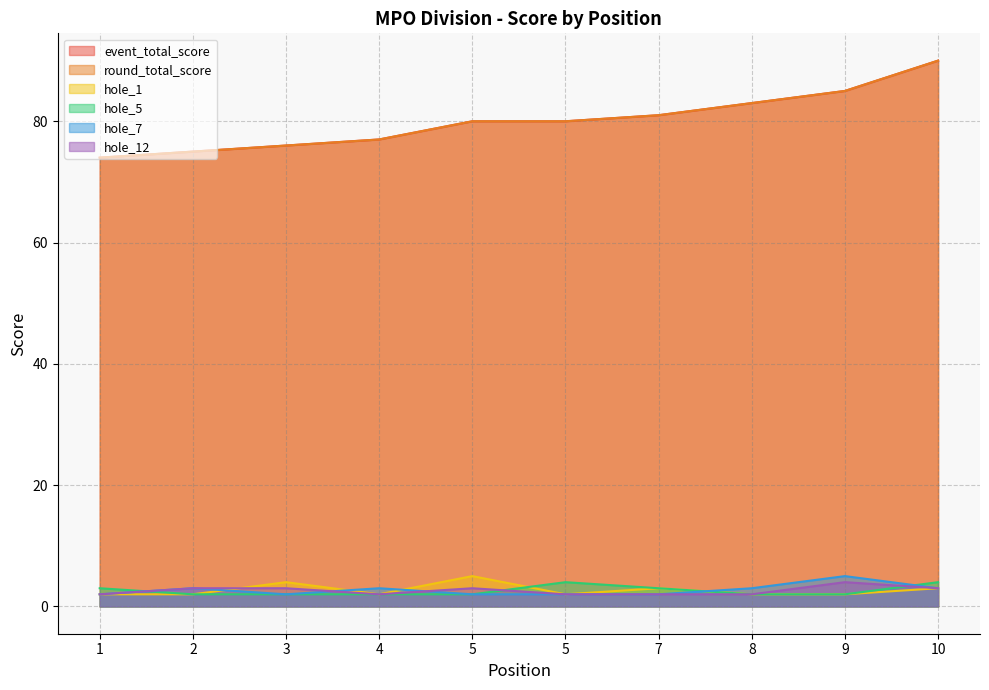

In hole_12, how many points are higher than both neighbors (excluding endpoints)?

2